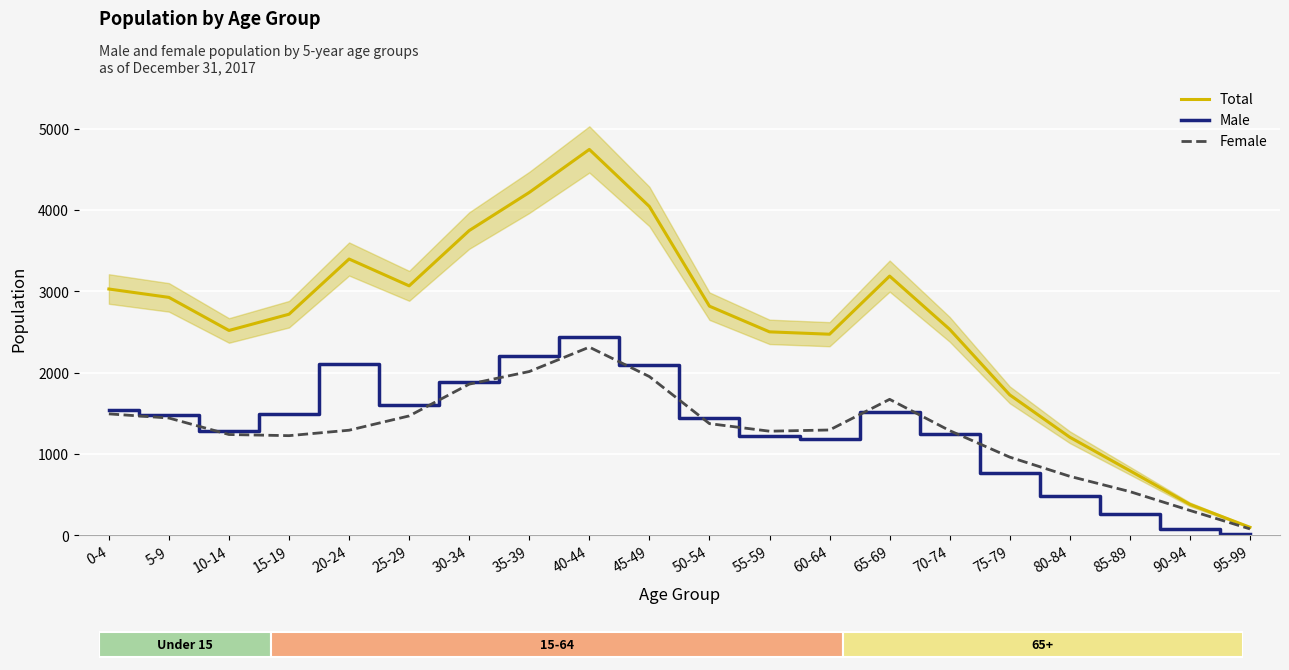

Where is Male nearest to the value 1226?

55-59